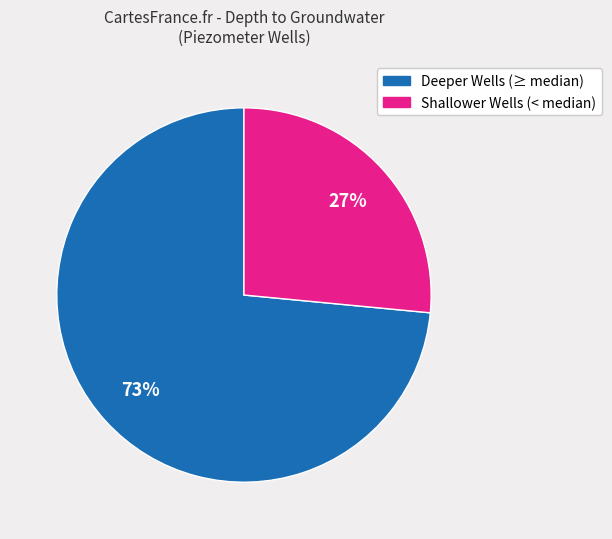

To the nearest percent, what is the average slice percentage?

50%